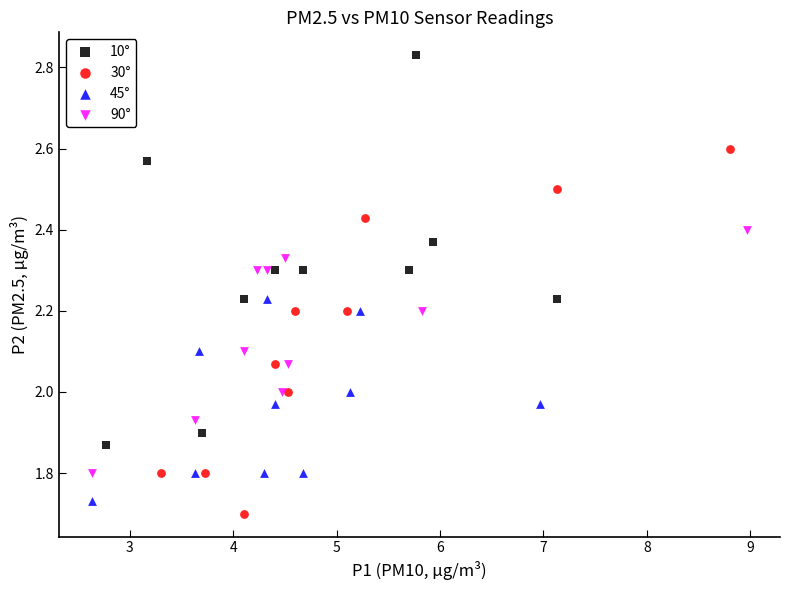

What are all the series names shown in the legend?

10°, 30°, 45°, 90°